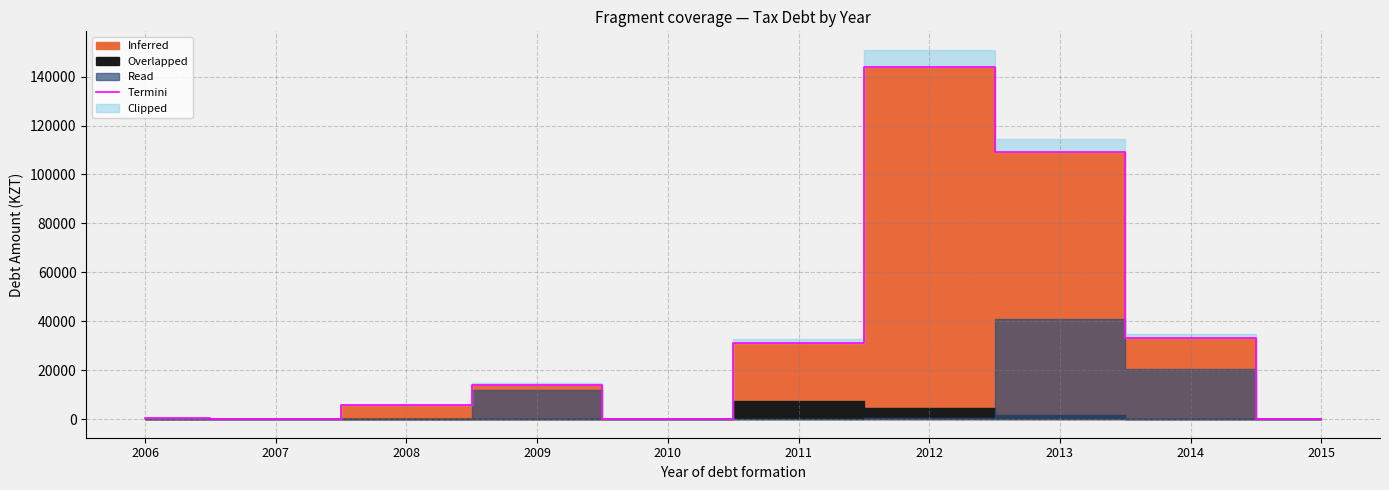

True or false: there are more than 2 points higher than both neighbors.

False